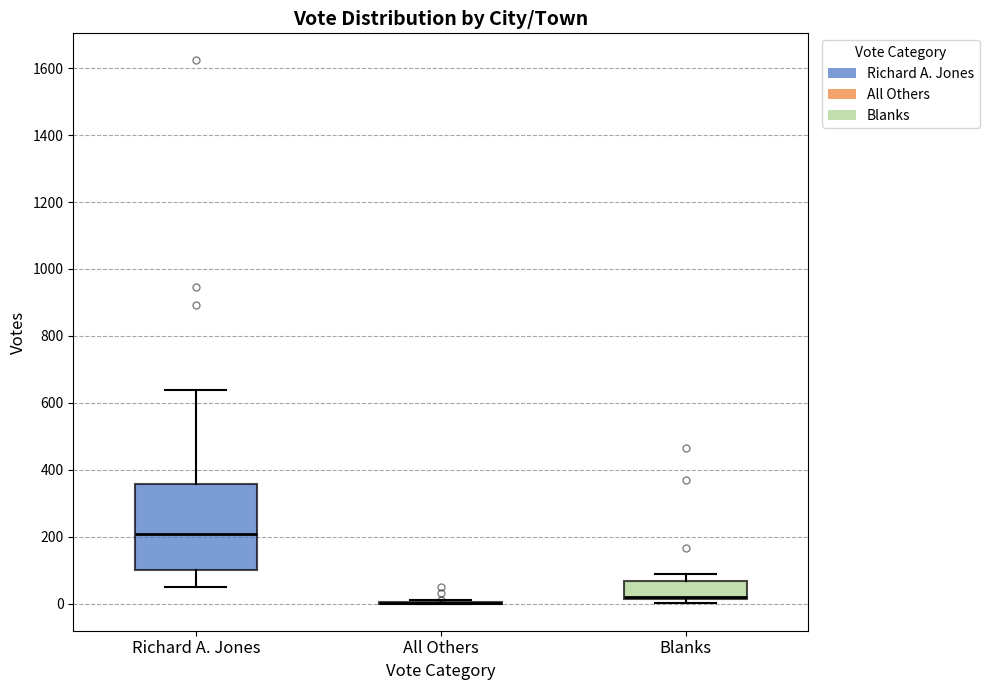

Which box is the tallest, from its lower edge to its upper edge?

Richard A. Jones